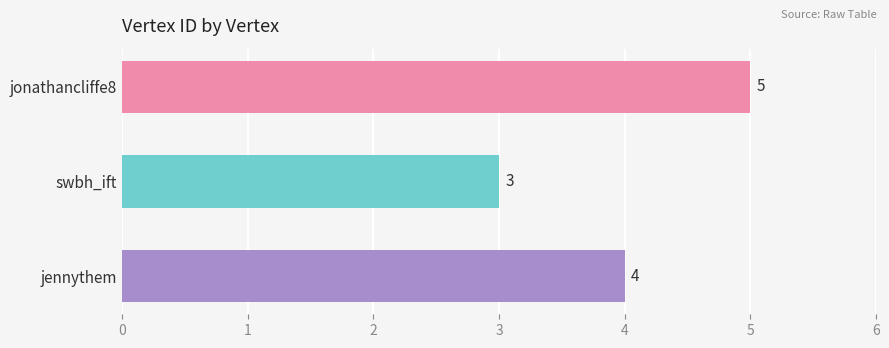

How many values are between 3 and 5?

3